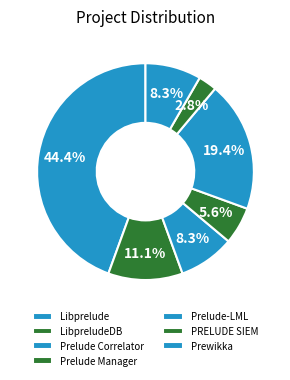

How many segments does this pie chart have?

7